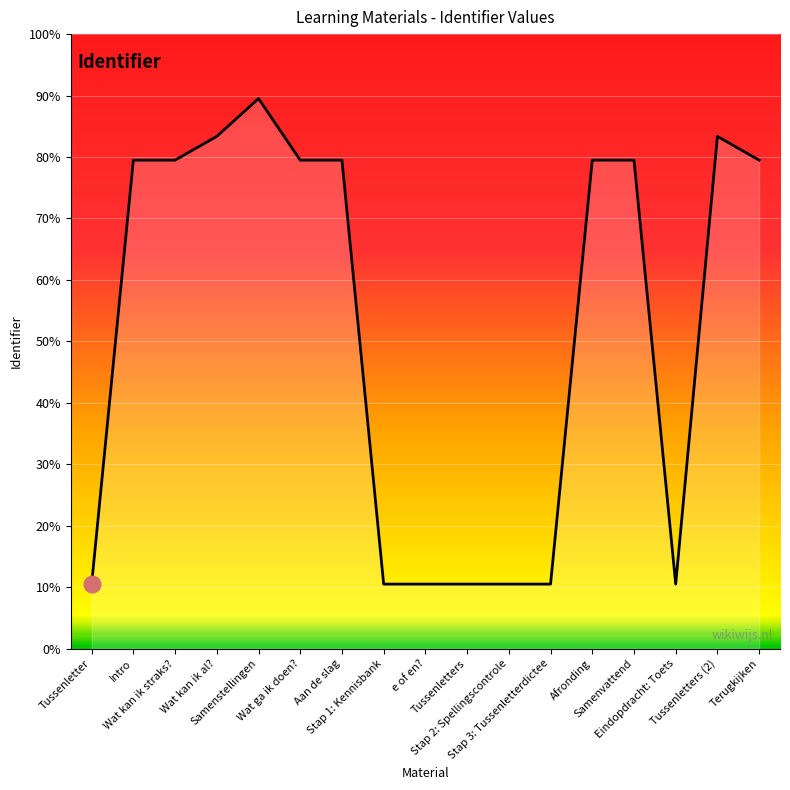

List the labels in order of value, largest first.

Samenstellingen, Tussenletters (2), Wat kan ik al?, Terugkijken, Samenvattend, Afronding, Aan de slag, Wat ga ik doen?, Wat kan ik straks?, Intro, Eindopdracht: Toets, Stap 3: Tussenletterdictee, Stap 2: Spellingscontrole, Tussenletters, e of en?, Stap 1: Kennisbank, Tussenletter